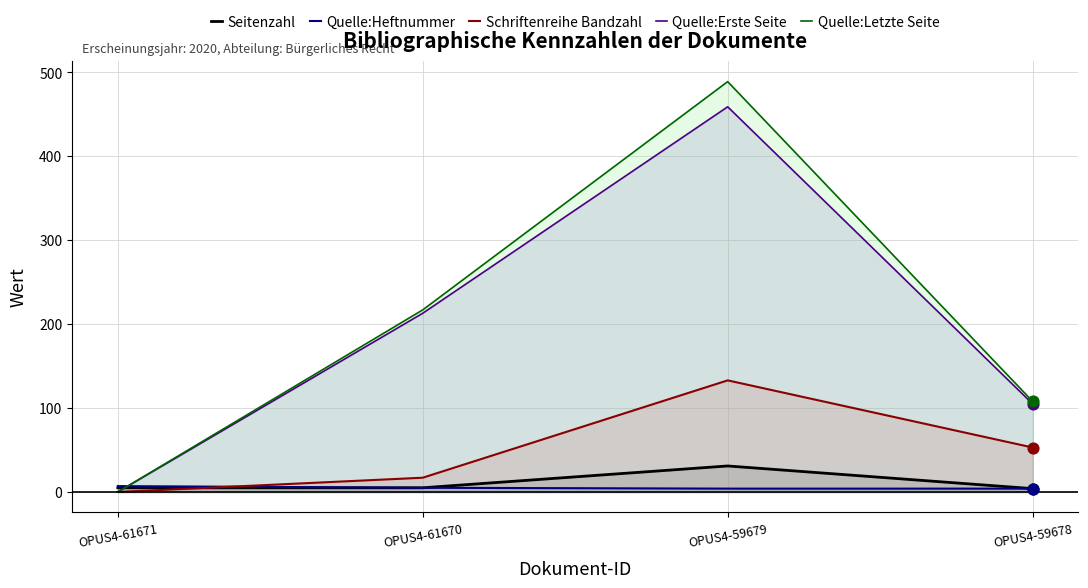

What is the total value across all series at OPUS4-59679?

1116